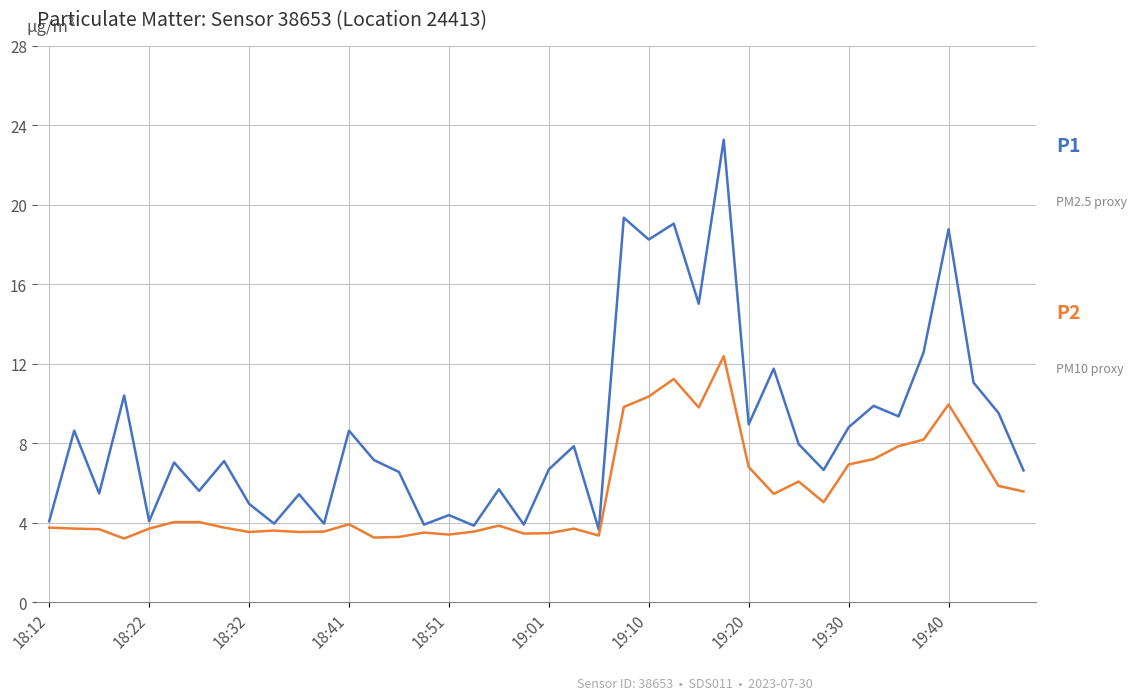

What is the minimum value shown in the chart?

3.2